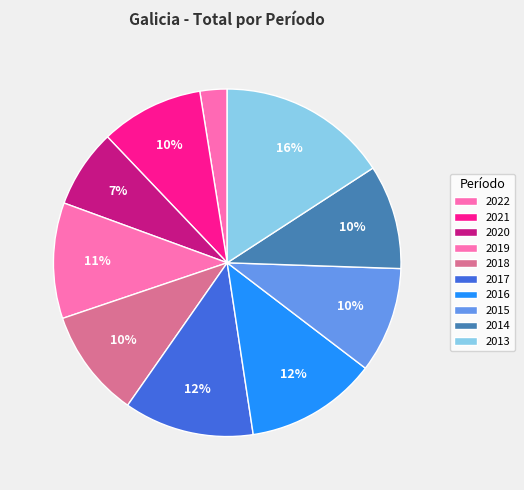

Approximately how many times larger is the value at 2014 compared to 2016?

0.8